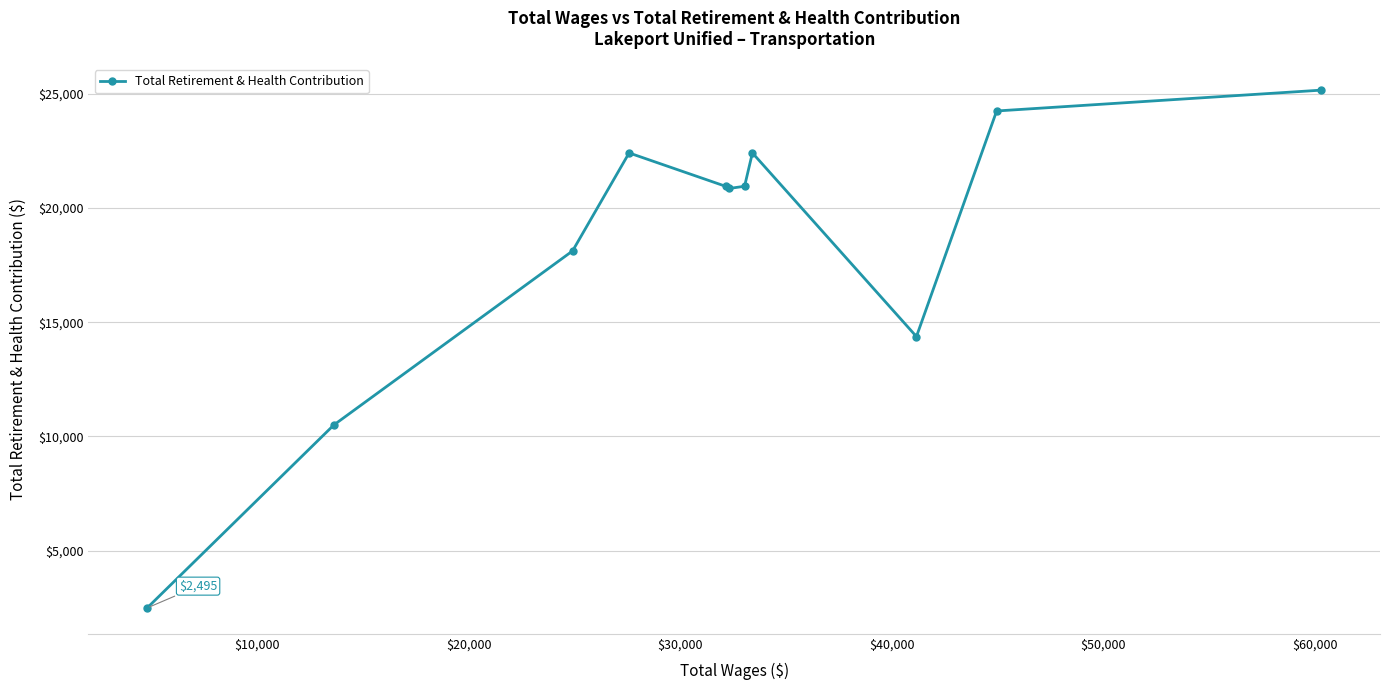

How many interior local valleys (lower than both neighbors) does the data have?

2